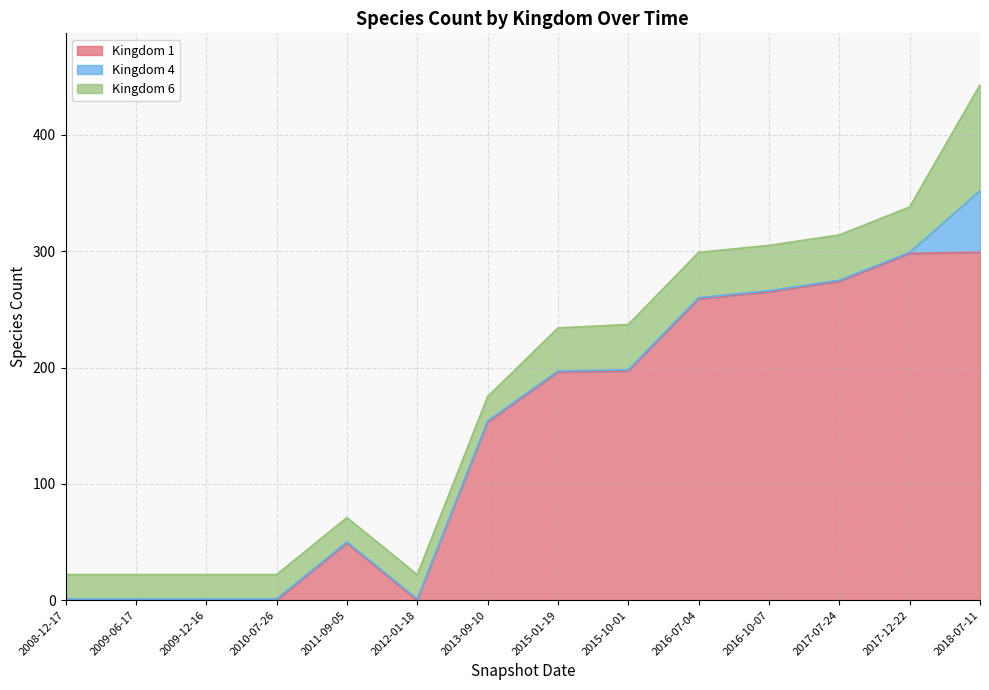

Rank the series at 2018-07-11 from lowest to highest value.

Kingdom 4, Kingdom 6, Kingdom 1